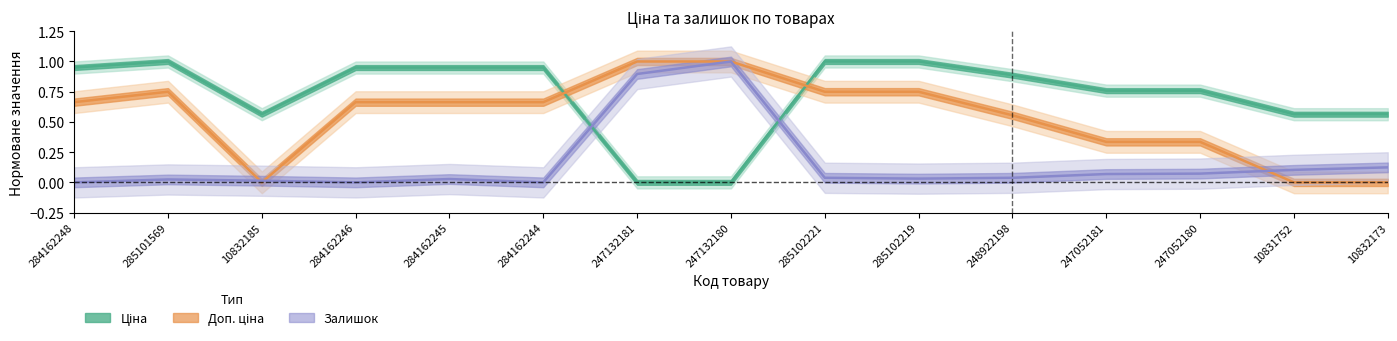

Which series has the largest total across all categories?

Ціна